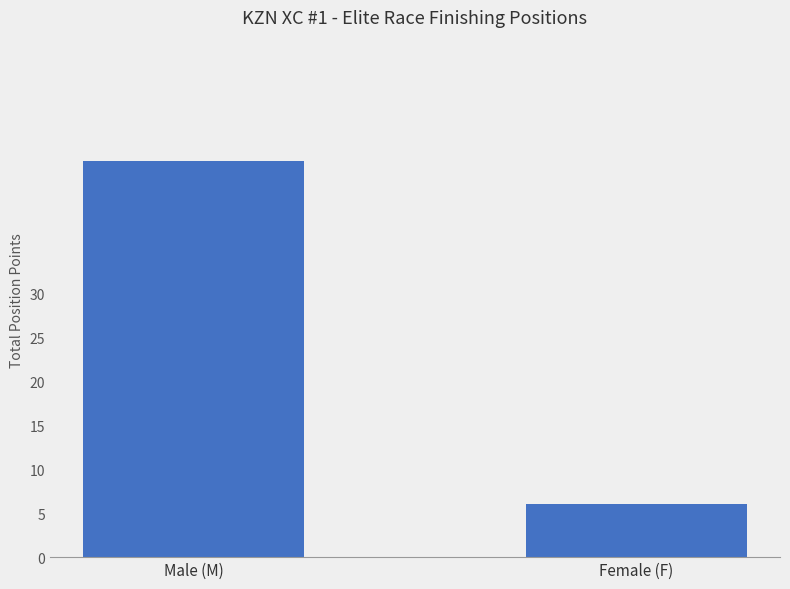

What is the value of the 1st bar from the left?

45